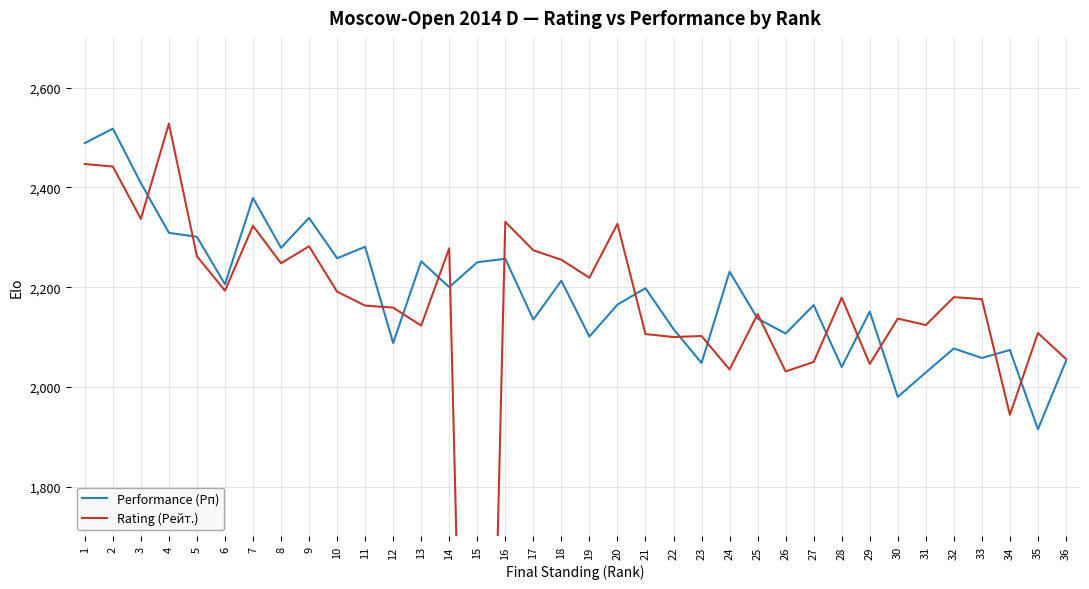

After their last crossing, which series has the higher values: Rating (Рейт.) or Performance (Рп)?

Rating (Рейт.)